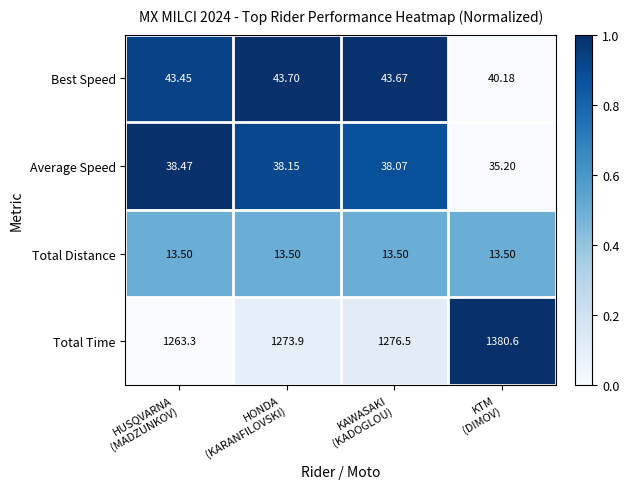

List the series in order of their peak value, highest first.

Total Time, Best Speed, Average Speed, Total Distance